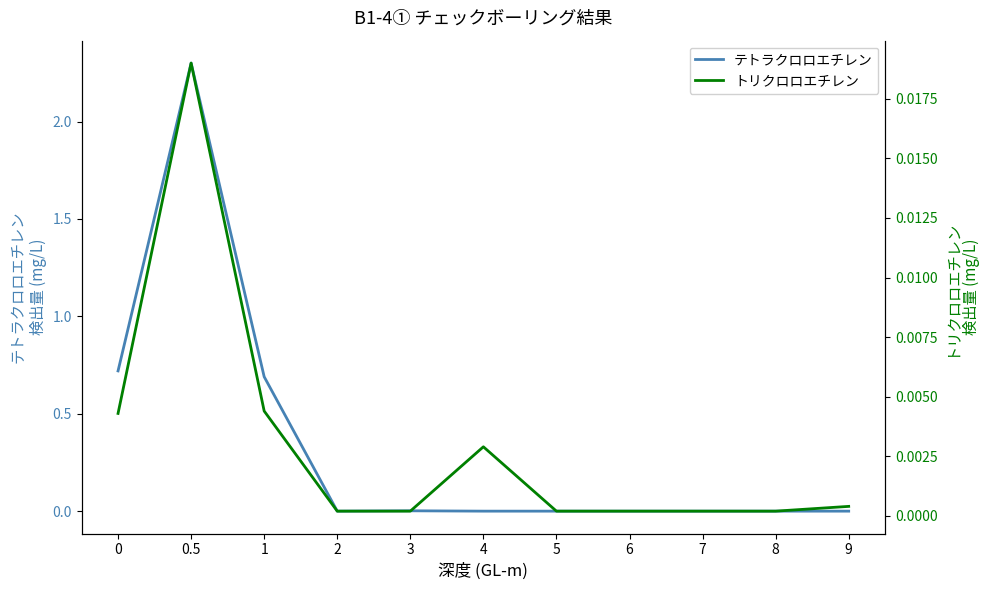

Between 8 and 9, which is larger?

8